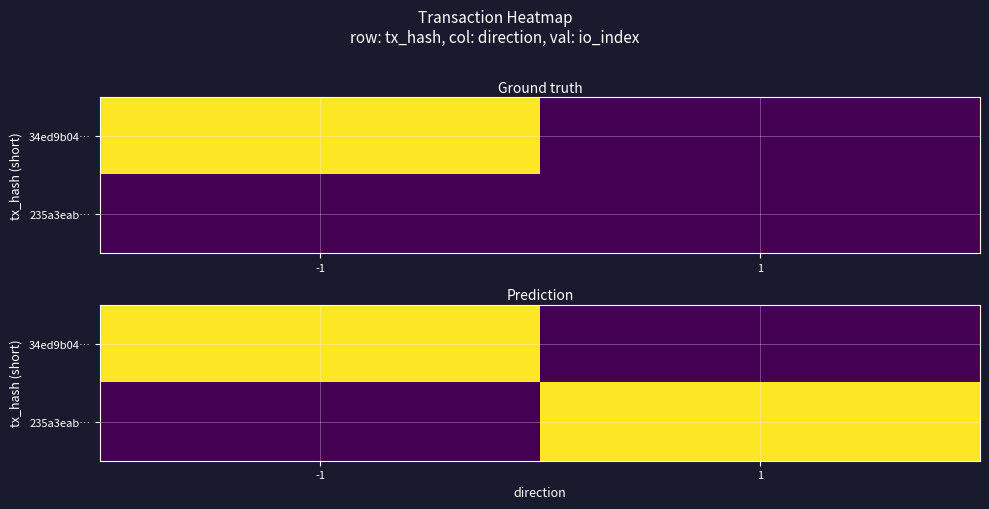

The 235a3eab… series shows 0.0 at -1. True or false?

True